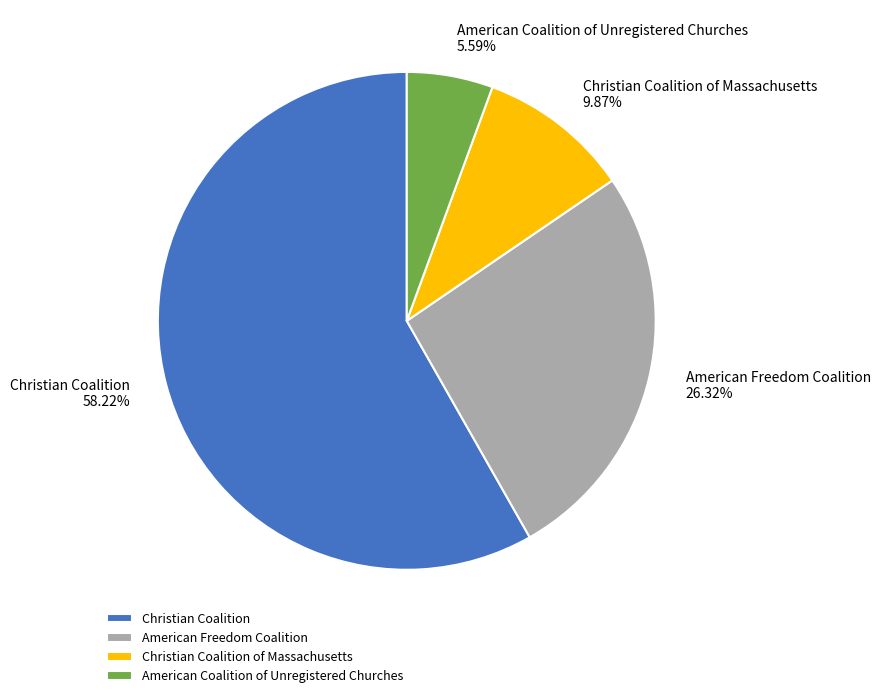

Does Christian Coalition of Massachusetts represent more than half of the total?

No